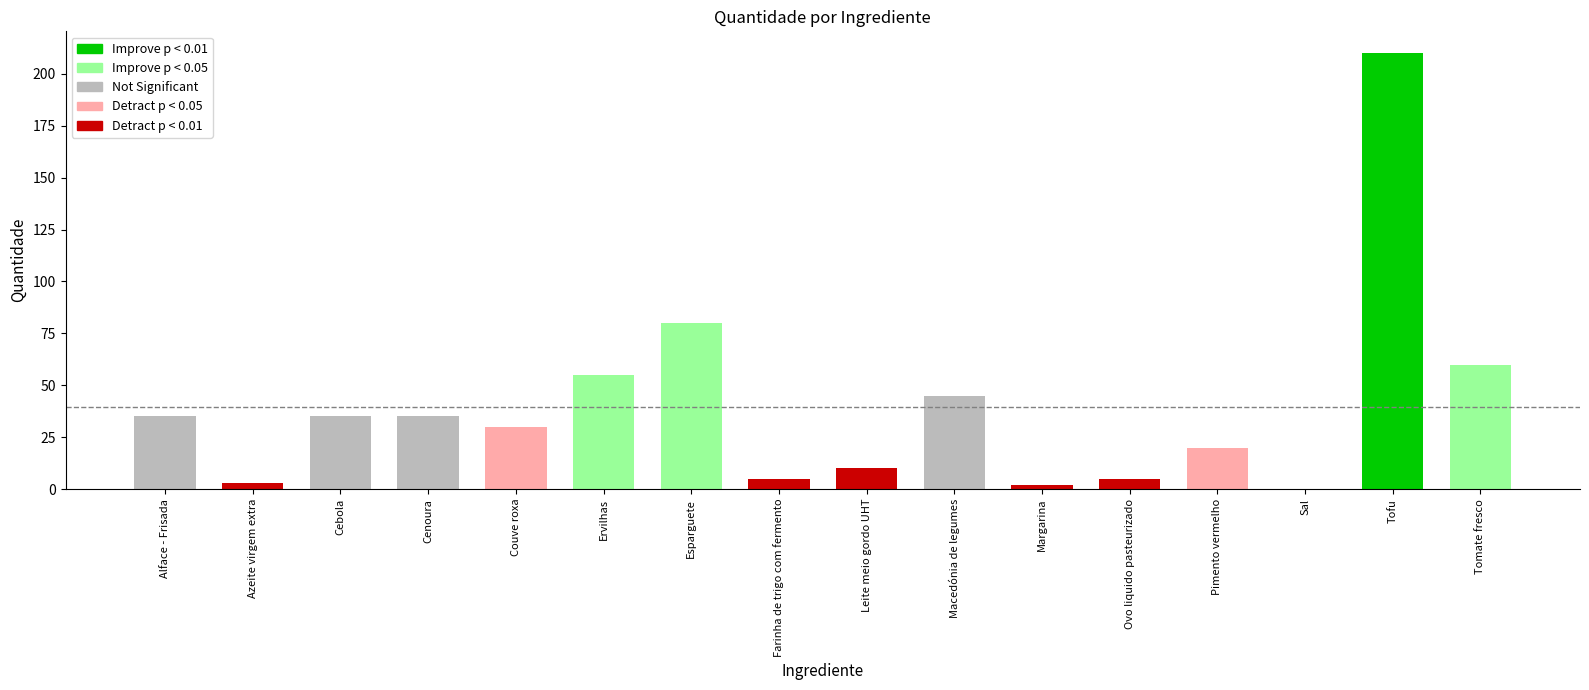

What value does the data have at Cebola?

35.0